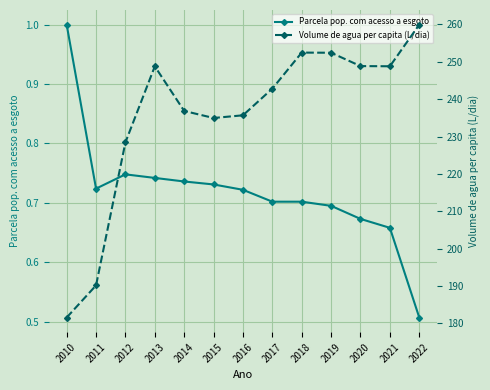

What is the approximate value of Parcela pop. com acesso a esgoto at 2019?

0.7